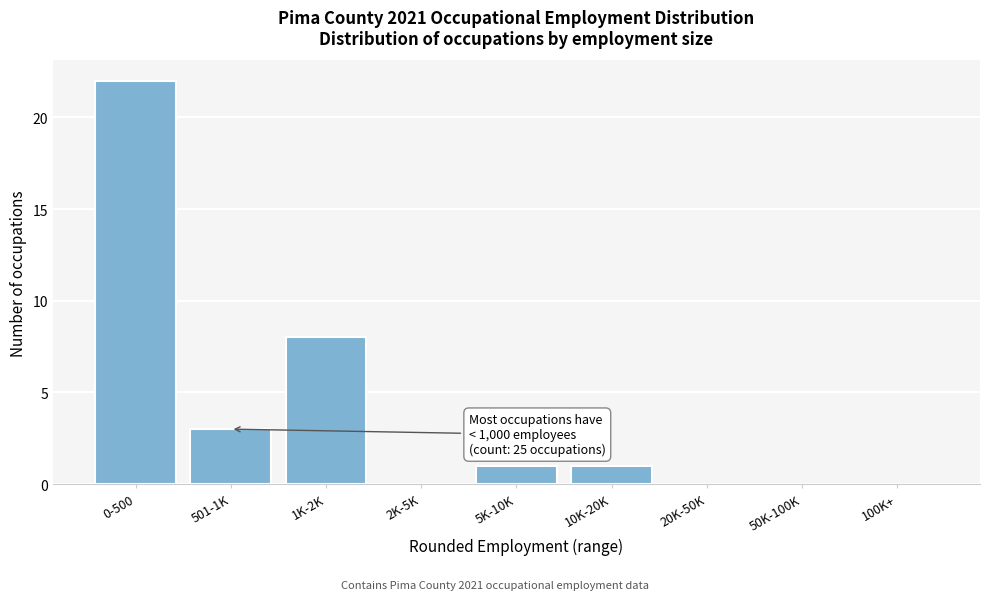

Reading right to left, what are all the values shown in this chart?

100K+=0	50K-100K=0	20K-50K=0	10K-20K=1	5K-10K=1	2K-5K=0	1K-2K=8	501-1K=3	0-500=22